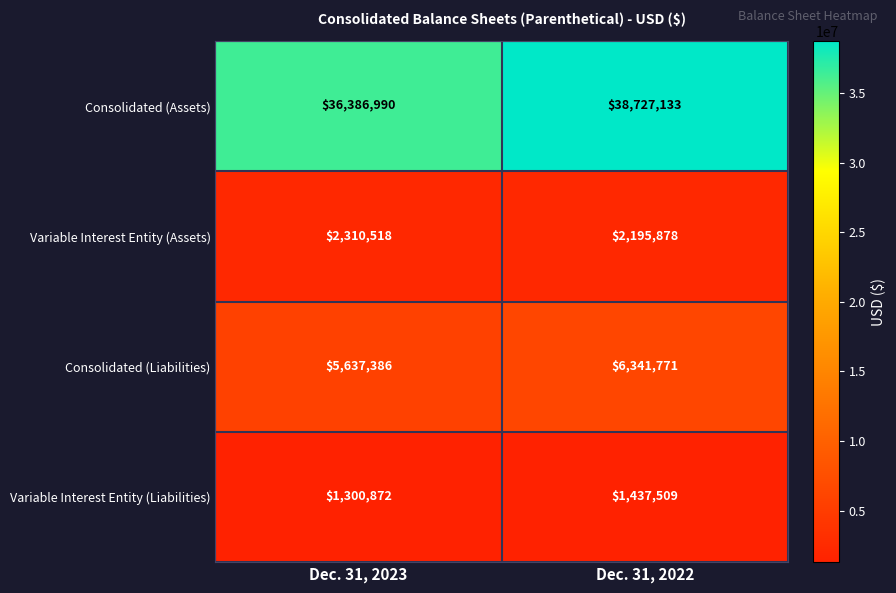

True or false: Variable Interest Entity (Assets) has a value of 1429819 at Dec. 31, 2023.

False